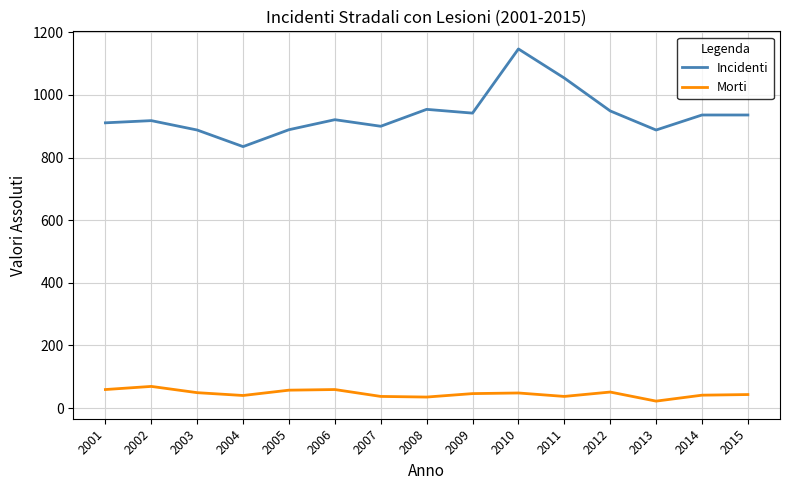

Rank the series by their average value, from lowest to highest.

Morti, Incidenti